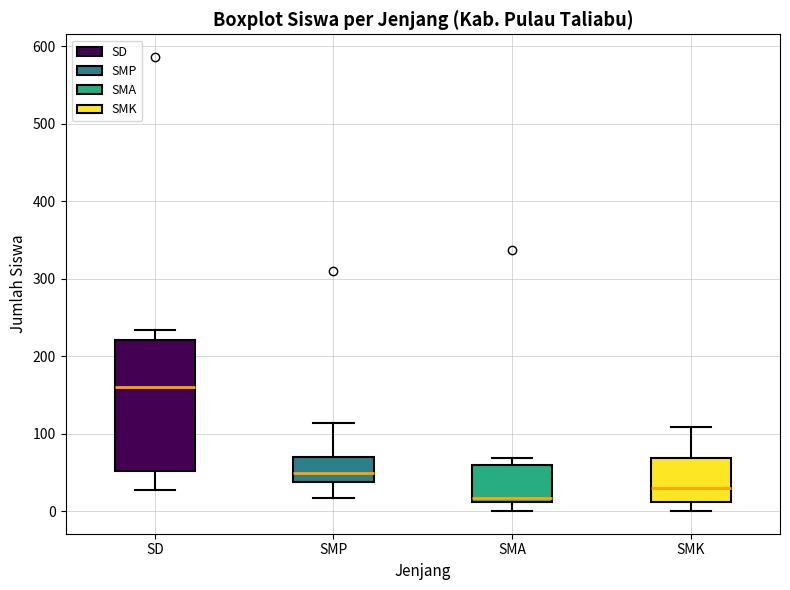

Which box is the tallest, from its lower edge to its upper edge?

SD